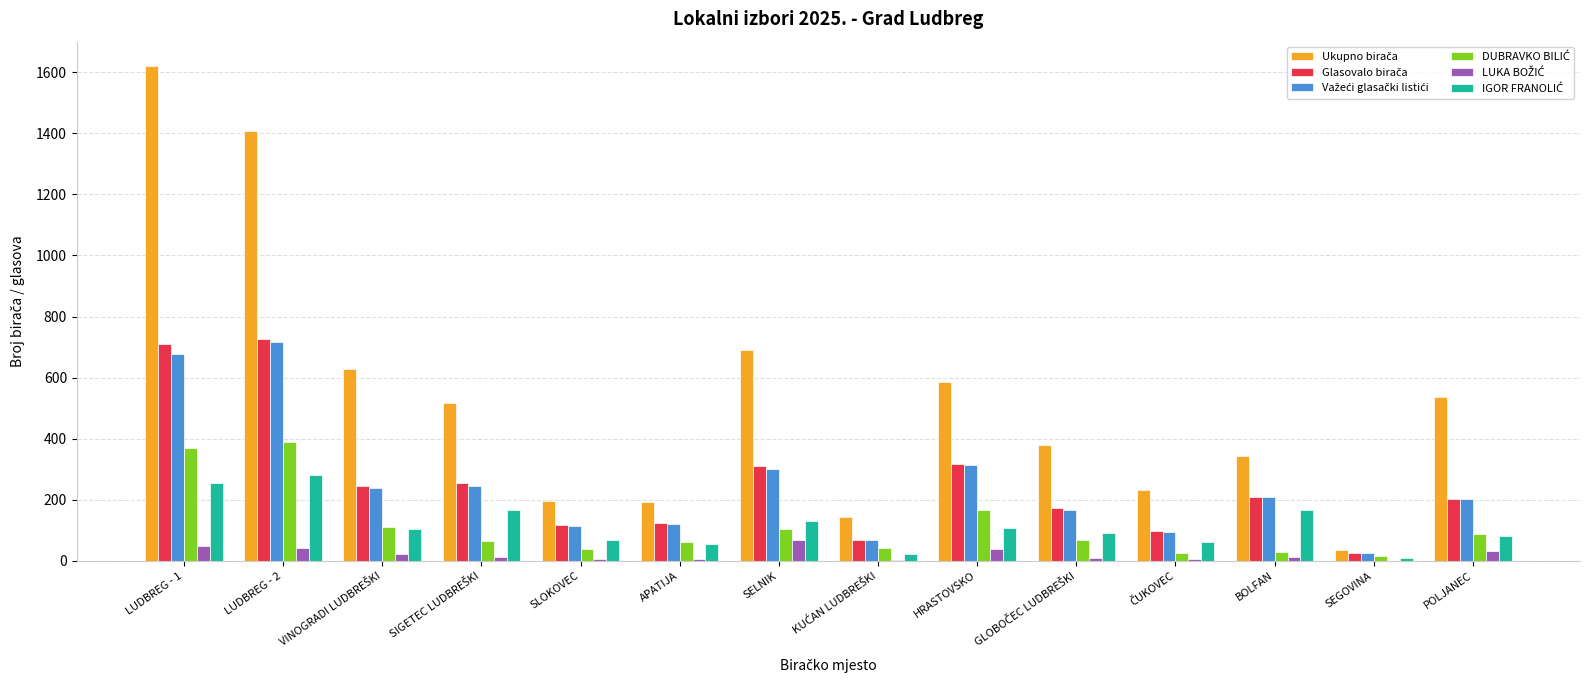

What is the greatest value displayed?

1619